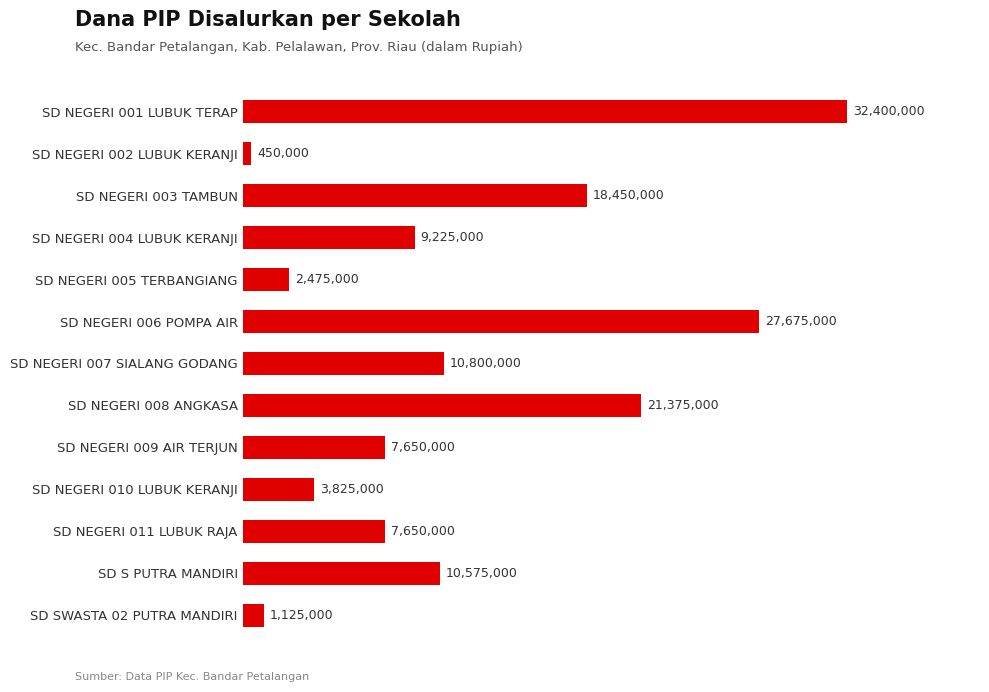

What is the sum of all values?

153675000